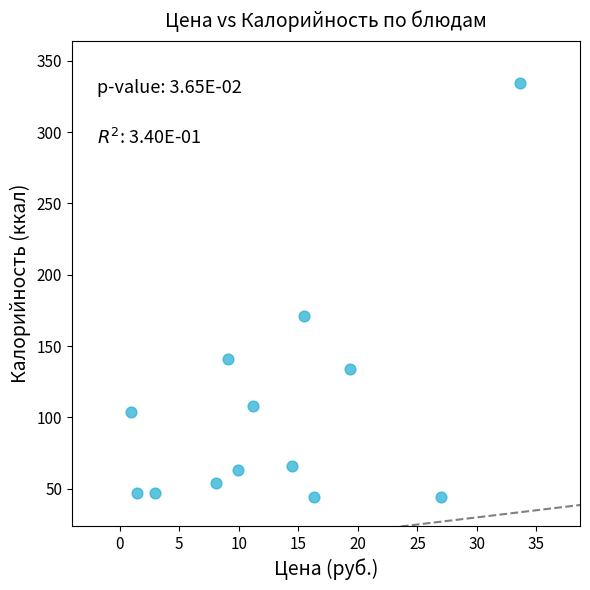

What Y value in the scatter plot is closest to 189?

171